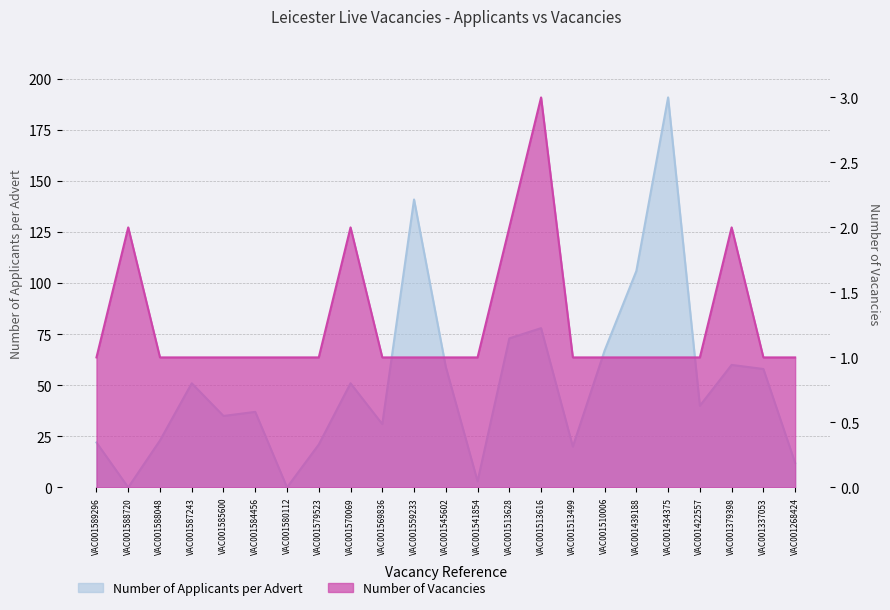

How many positive values does the Number of Applicants per Advert series have?

21